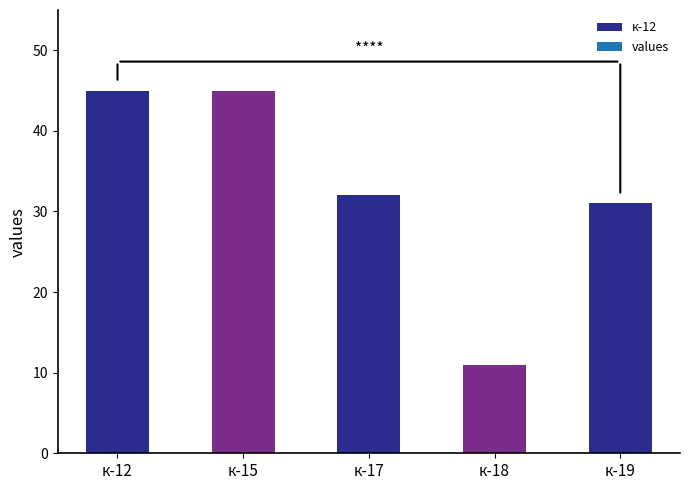

The value at к-18 is 8. True or false?

False